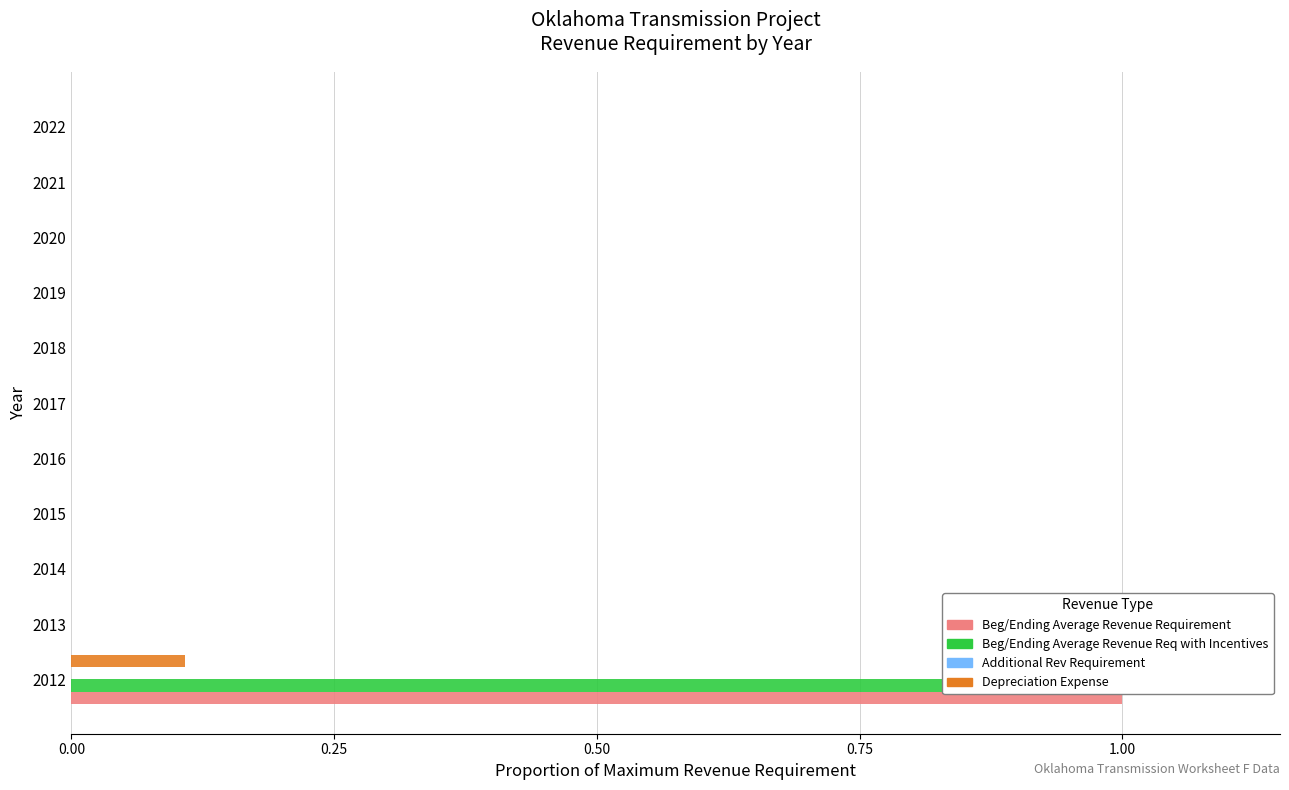

What is the highest value of the Depreciation Expense series?

0.1